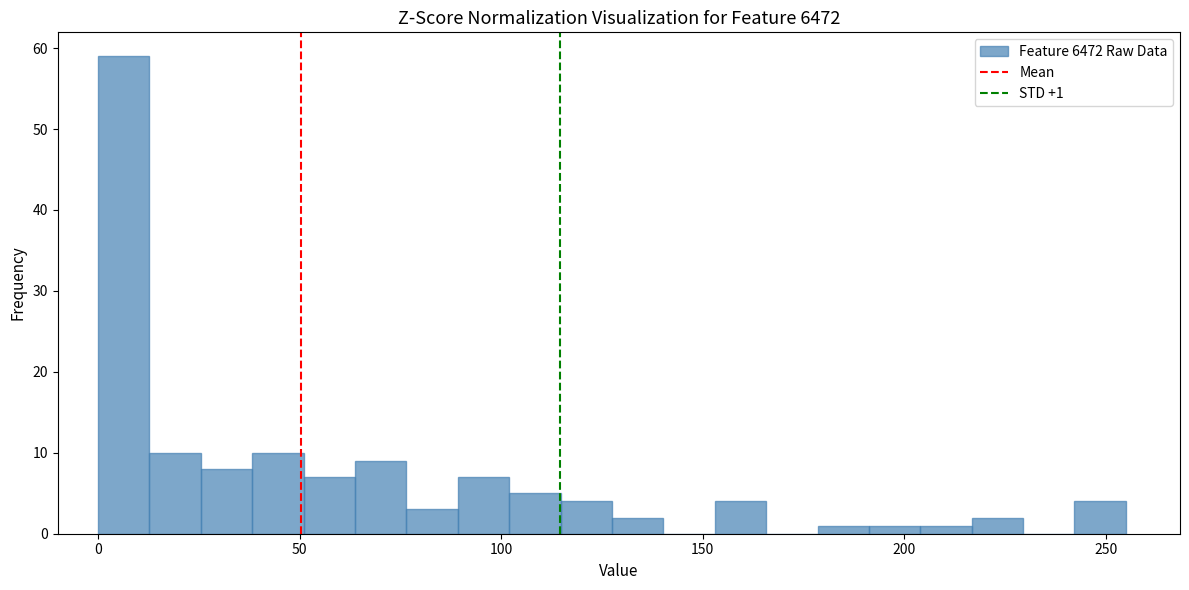

Around what value on the x-axis is the tallest bar? Give the approximate position of its centre, as read against the axis.

5